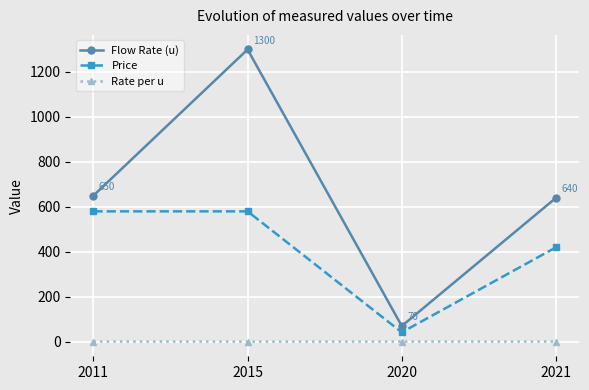

What is the lowest value of the Flow Rate (u) series?

70.0